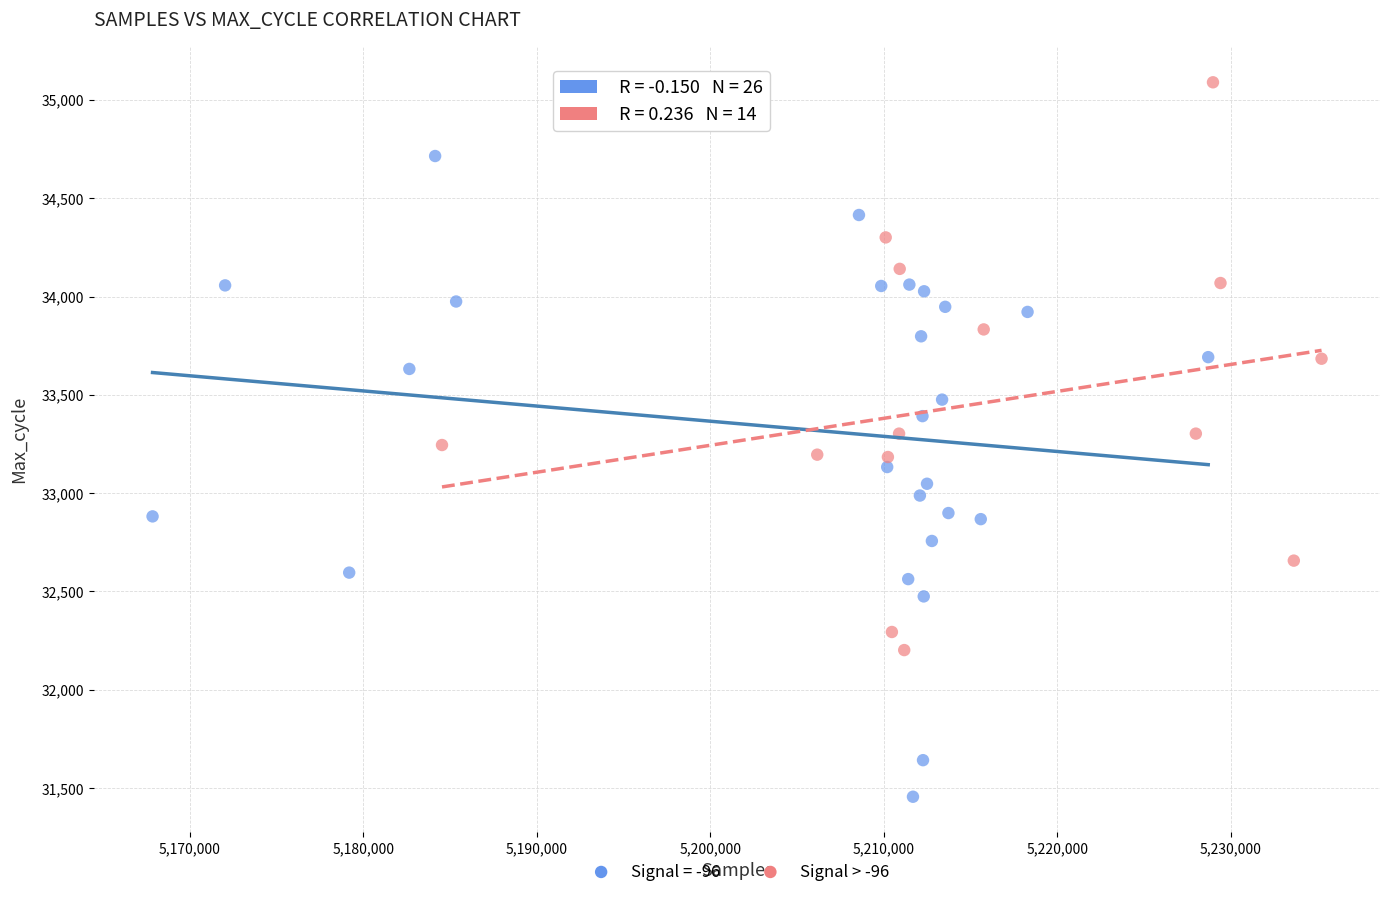

Which series contains the highest Y value?

Signal > -96